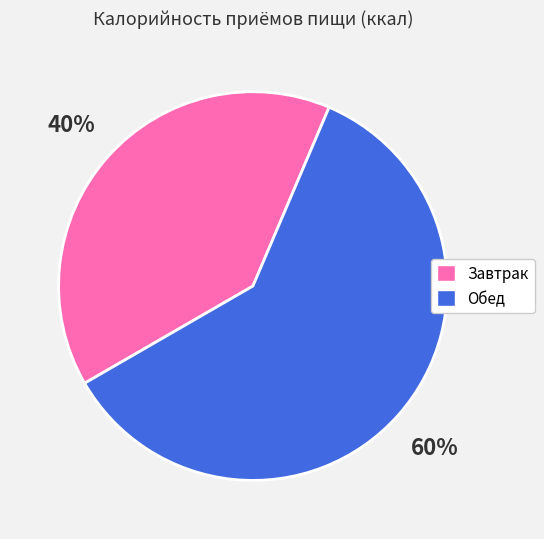

Approximately how many times larger is the value at Завтрак compared to Обед?

0.7